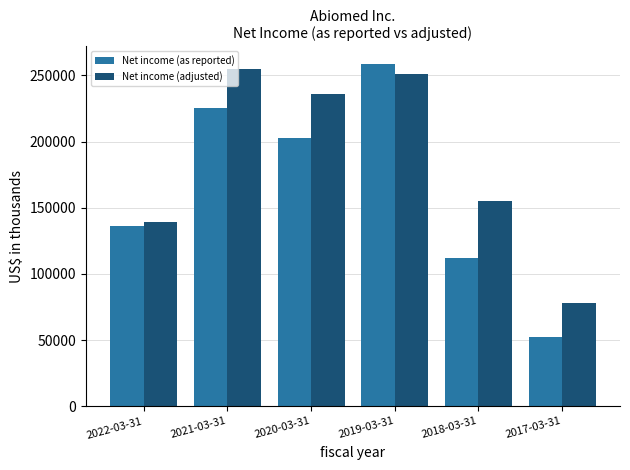

What is the sum of all Net income (adjusted) values?

1113769